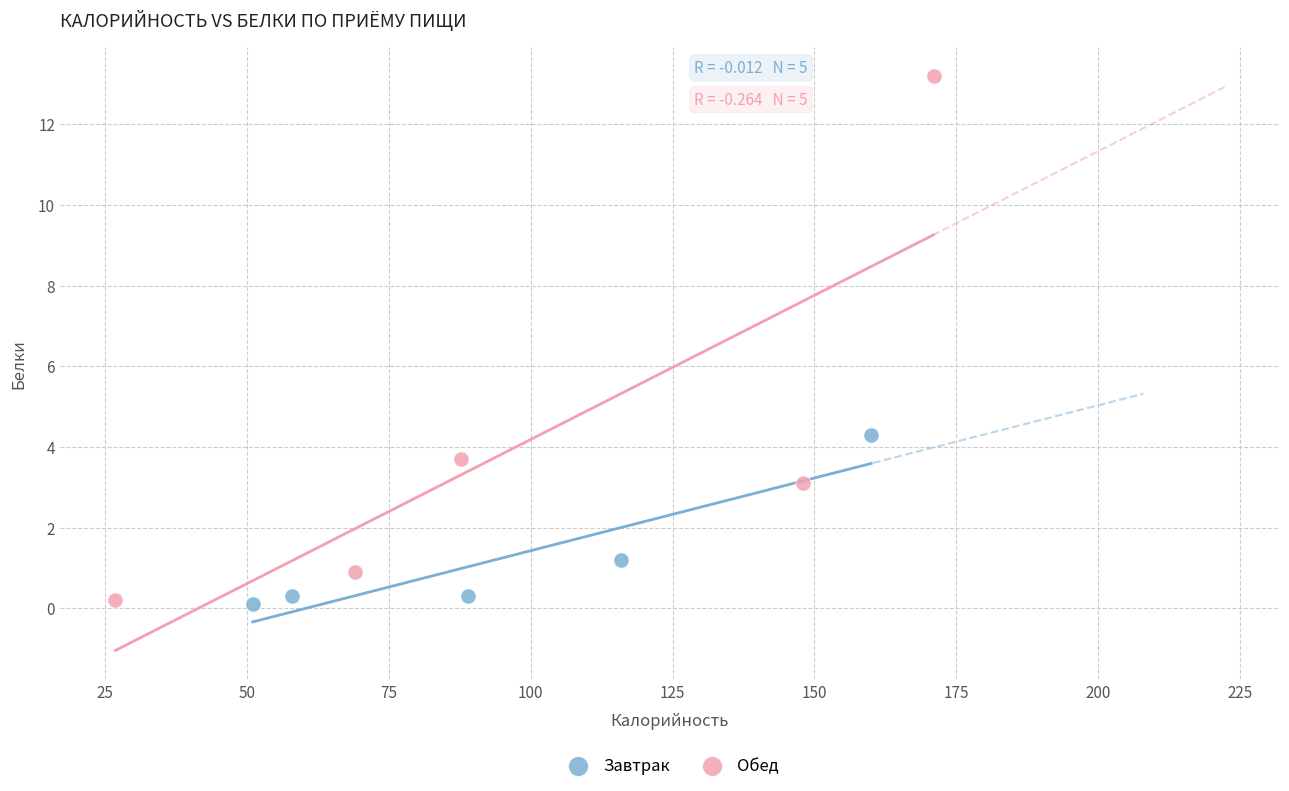

Which series has the largest Y range (max minus min)?

Обед